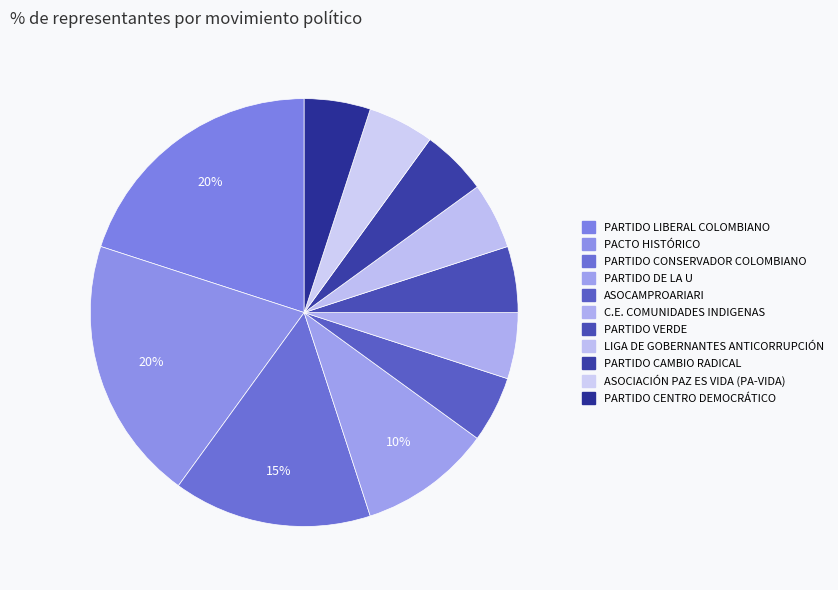

Count the number of slices in the pie.

11